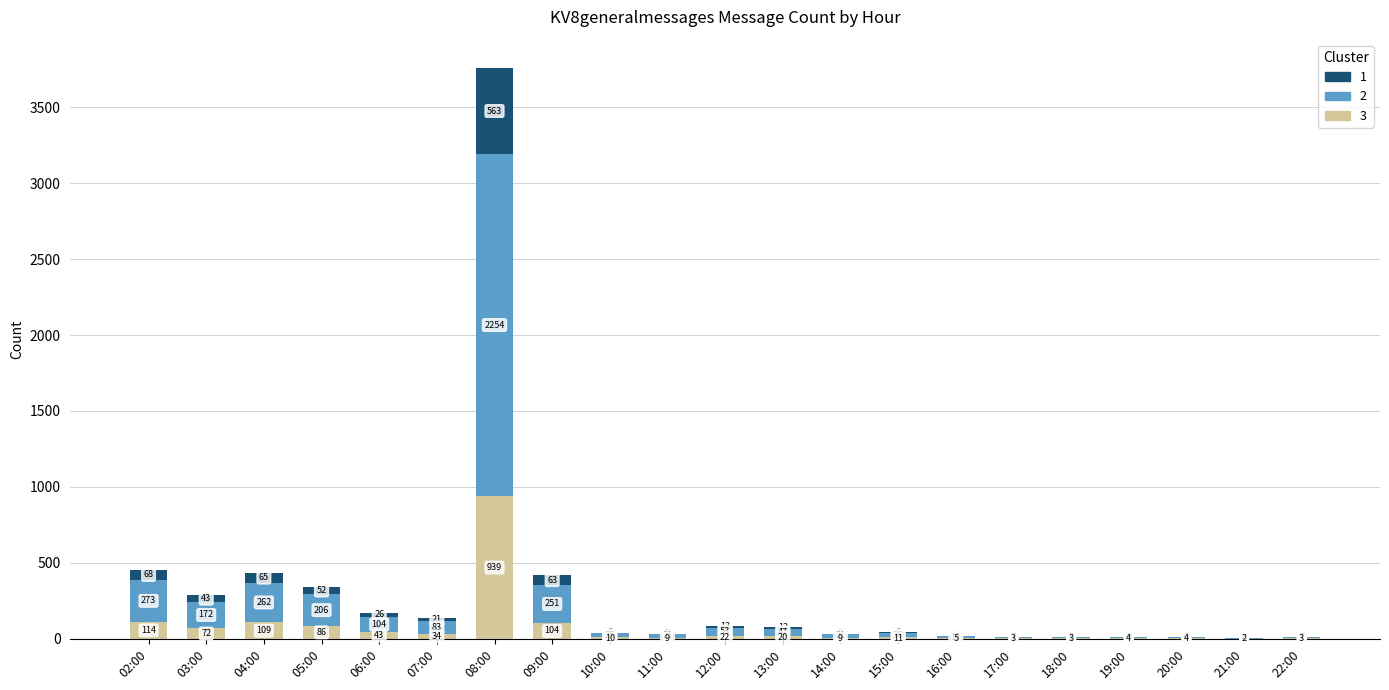

At which label does 3 reach its peak?

08:00